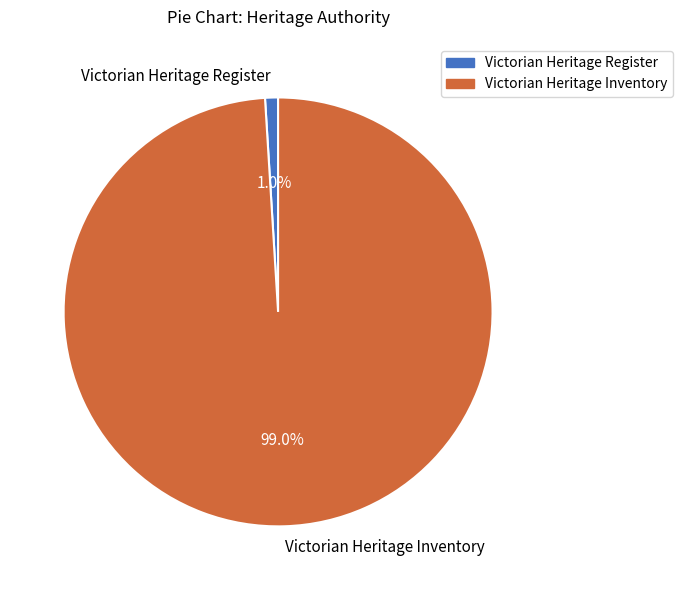

To the nearest percent, what percentage of the pie is Victorian Heritage Register?

1%